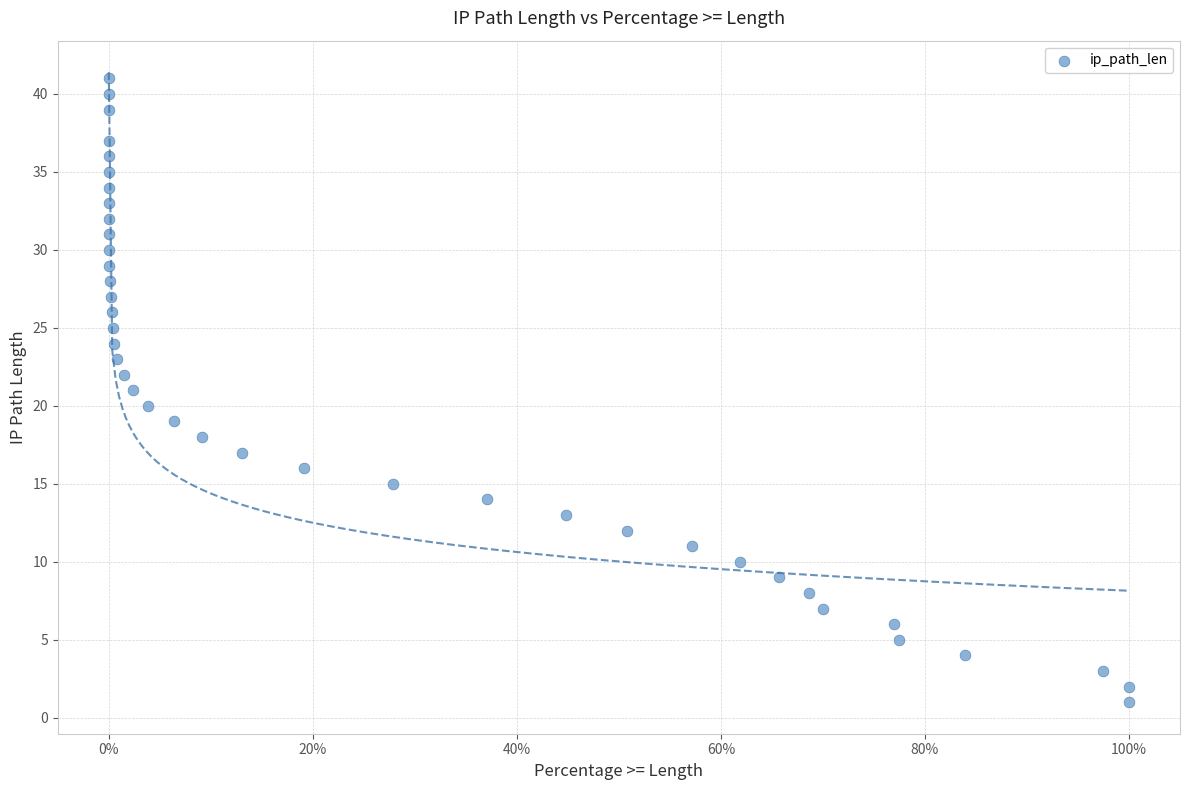

What is the range of Y values (max minus min)?

40